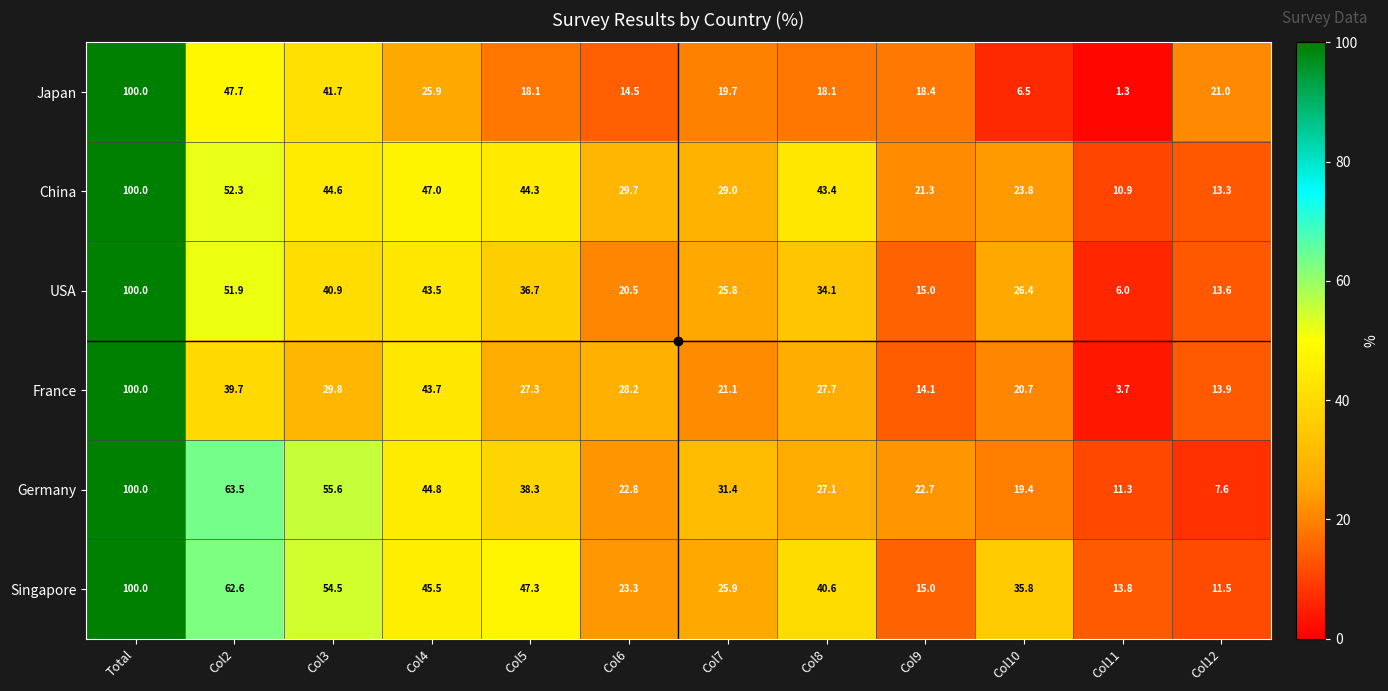

Is it true that Germany equals 27.1 at Col8?

True